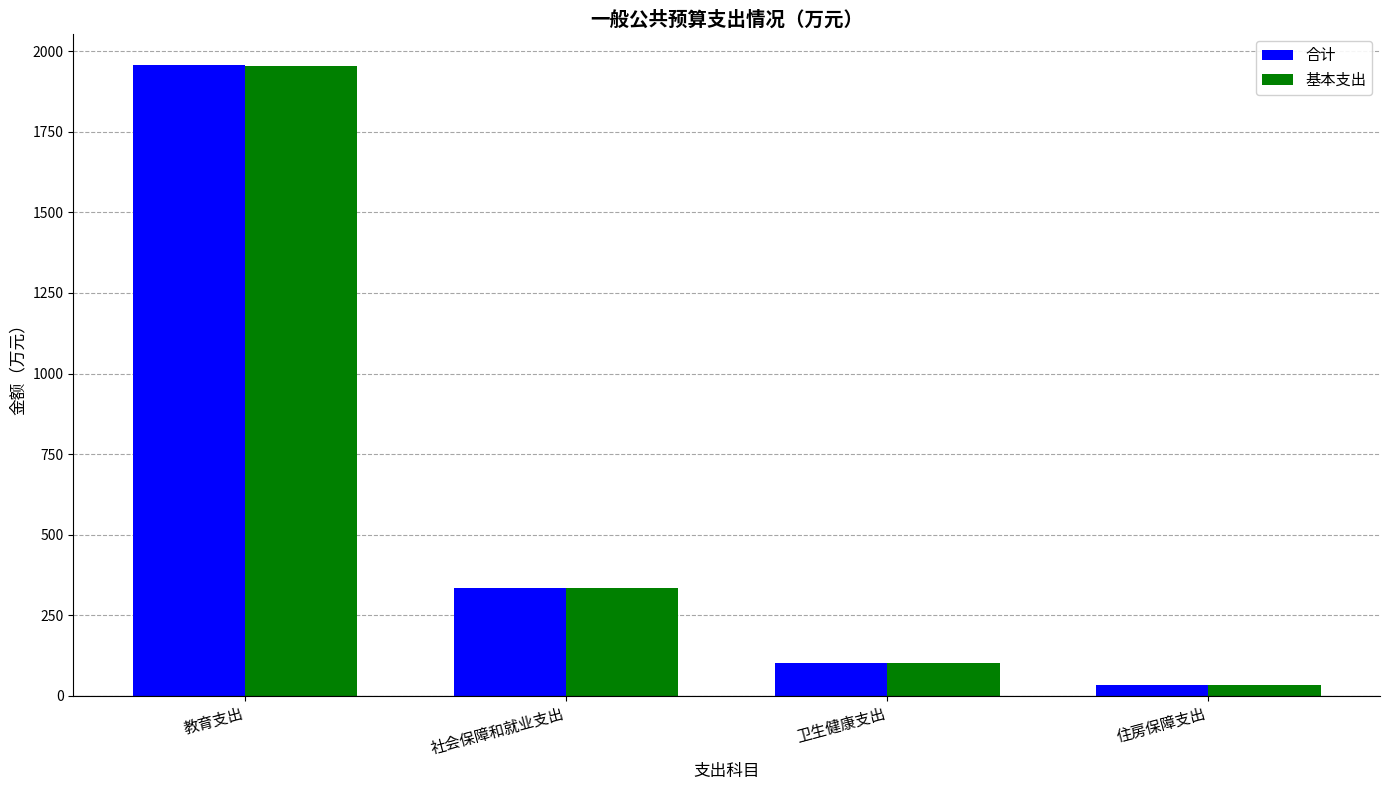

What is the highest value of the 基本支出 series?

1955.4